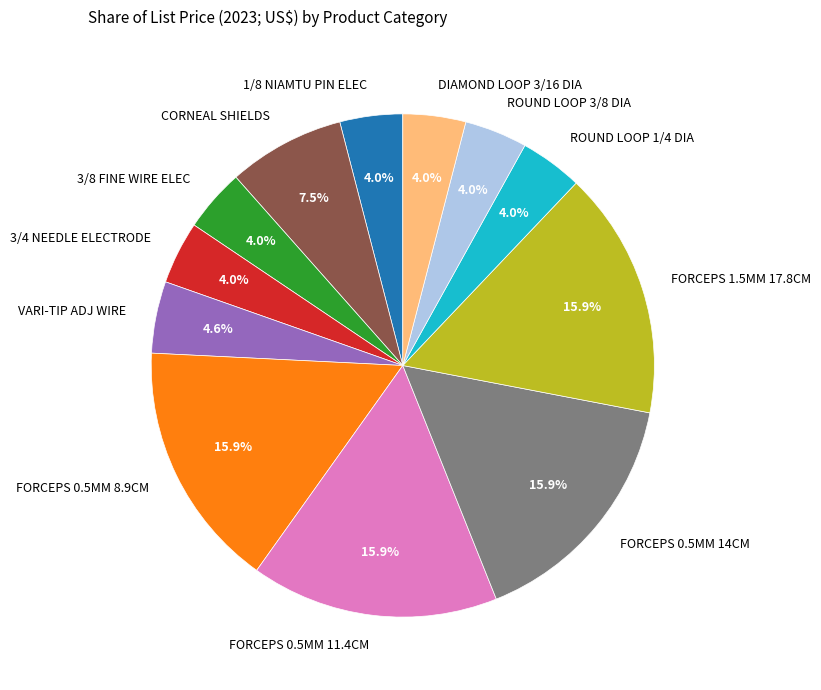

To the nearest percent, what is the average slice percentage?

8%